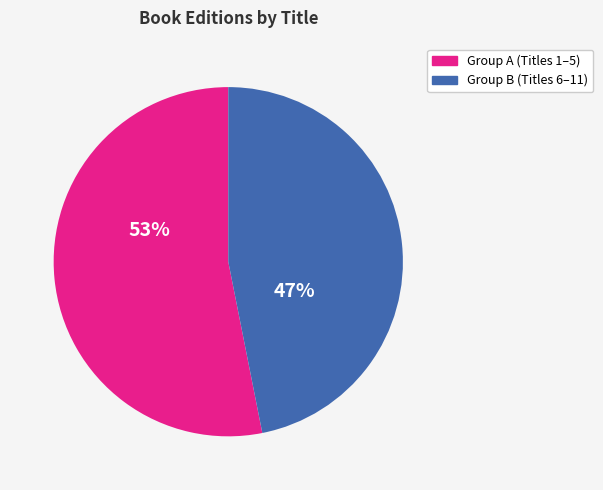

To the nearest percent, what is the average slice percentage?

50%